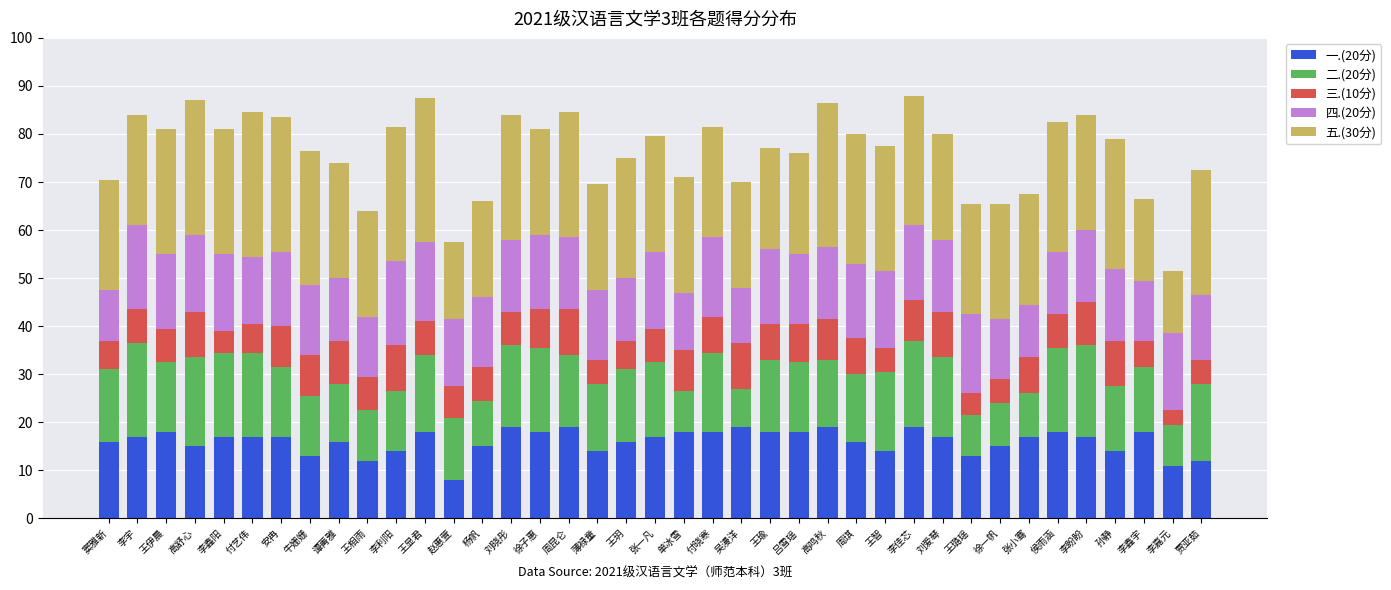

What is the total value across all series at 窦雅新?

70.5